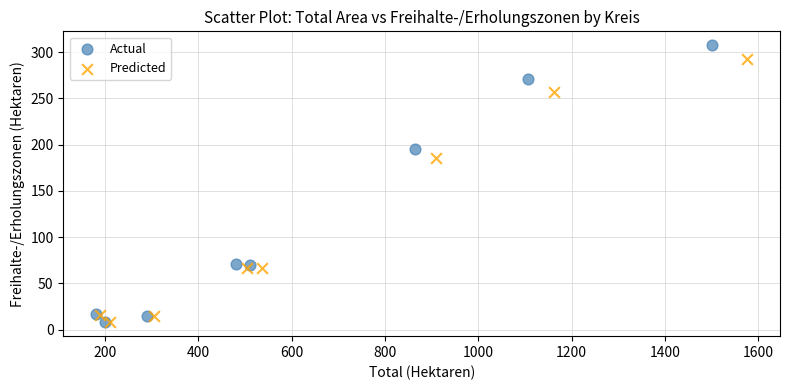

Which series has the widest spread of Y values?

Actual